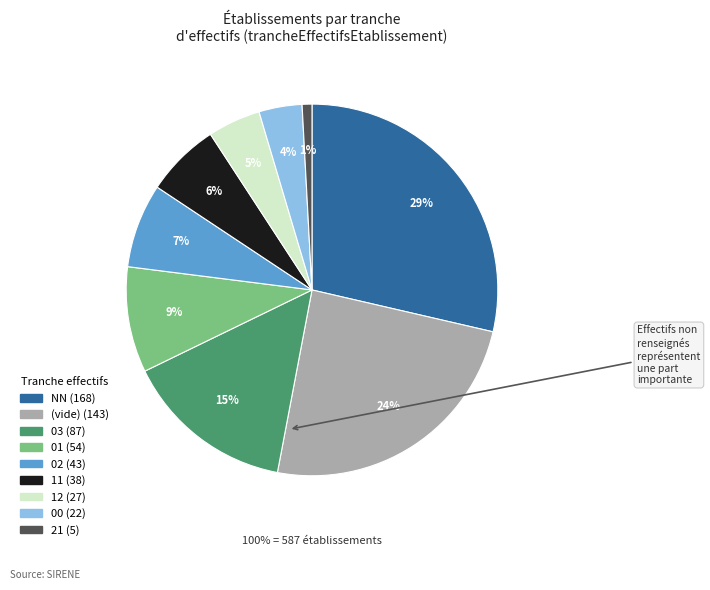

Does 12 account for over 50% of the chart?

No